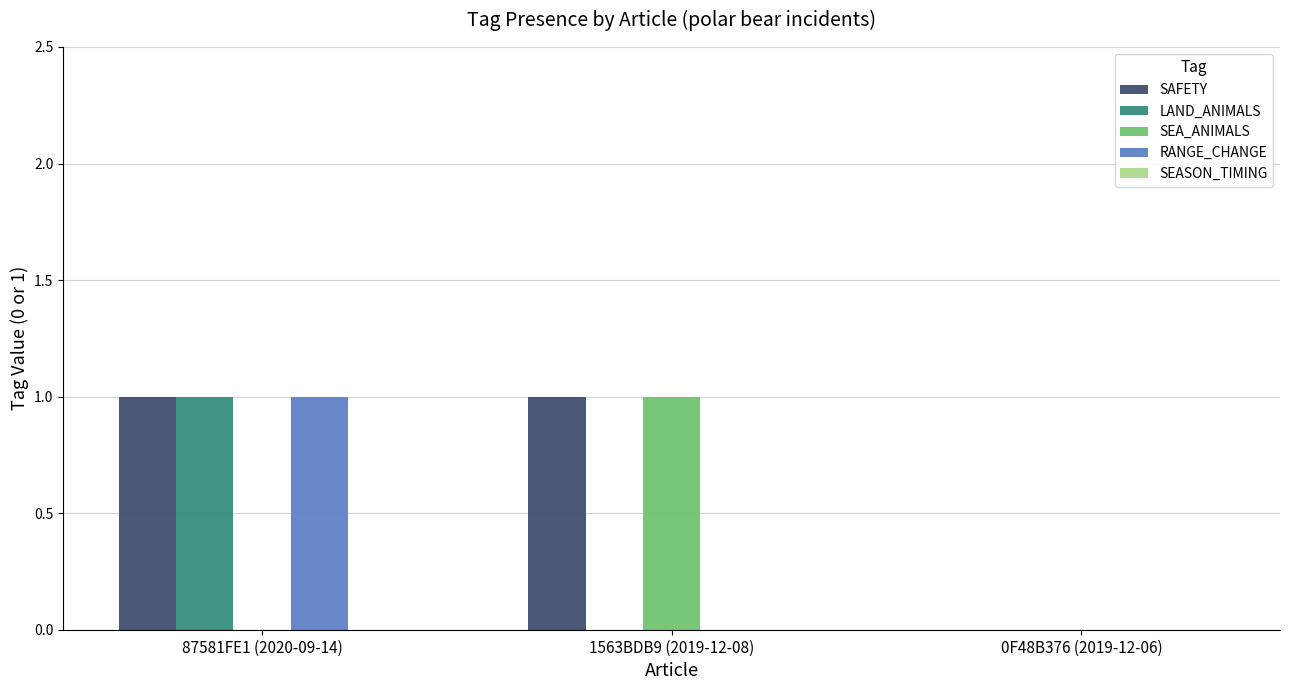

Is it true that LAND_ANIMALS equals 0 at 1563BDB9 (2019-12-08)?

True